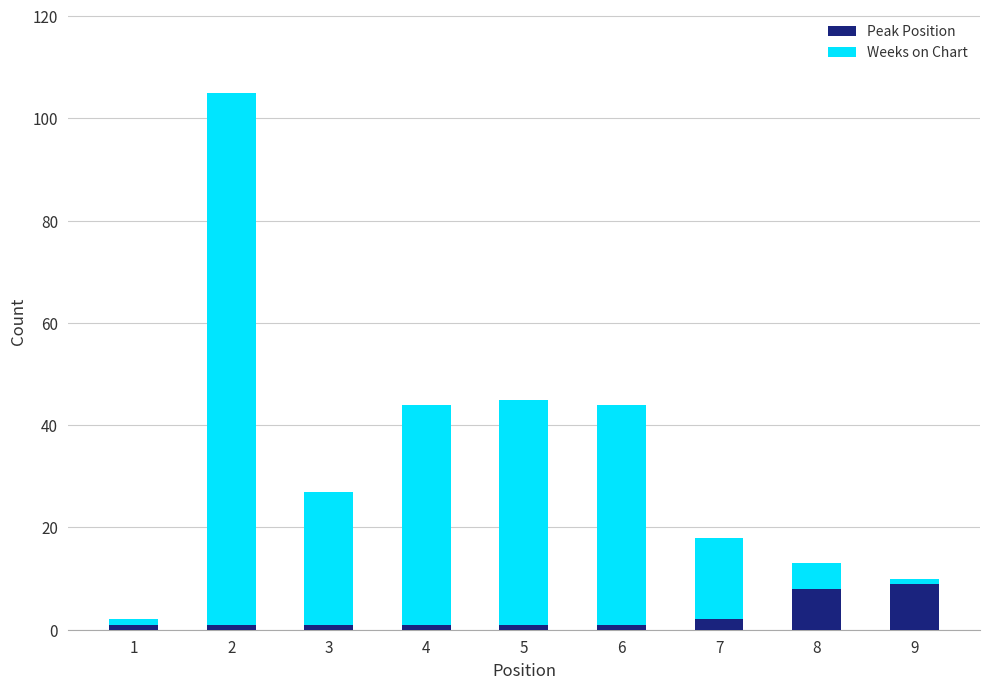

True or false: Peak Position has a value of 14 at 8.

False